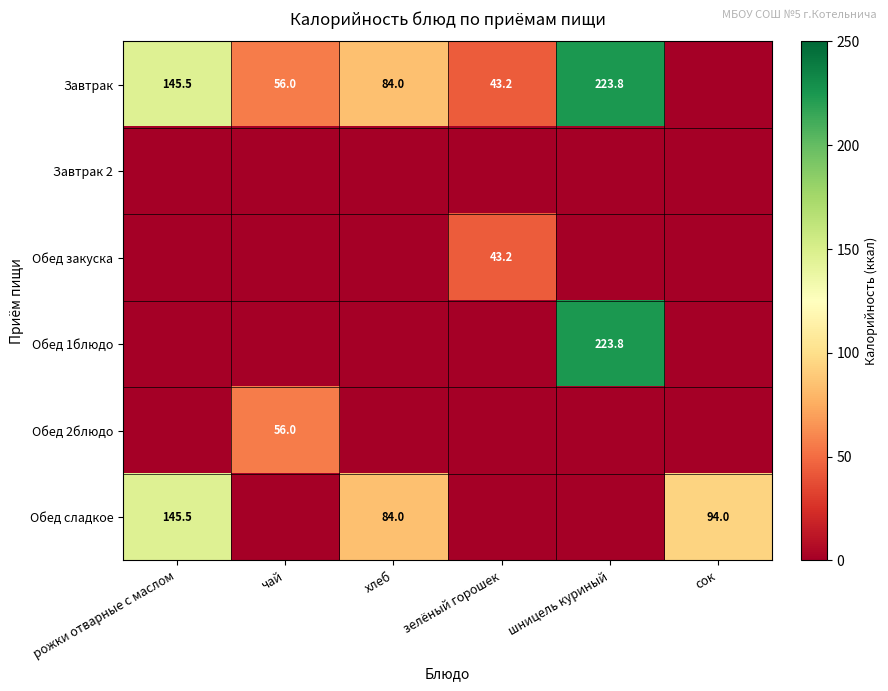

What is the sum of the Обед сладкое values at сок and рожки отварные с маслом?

239.5